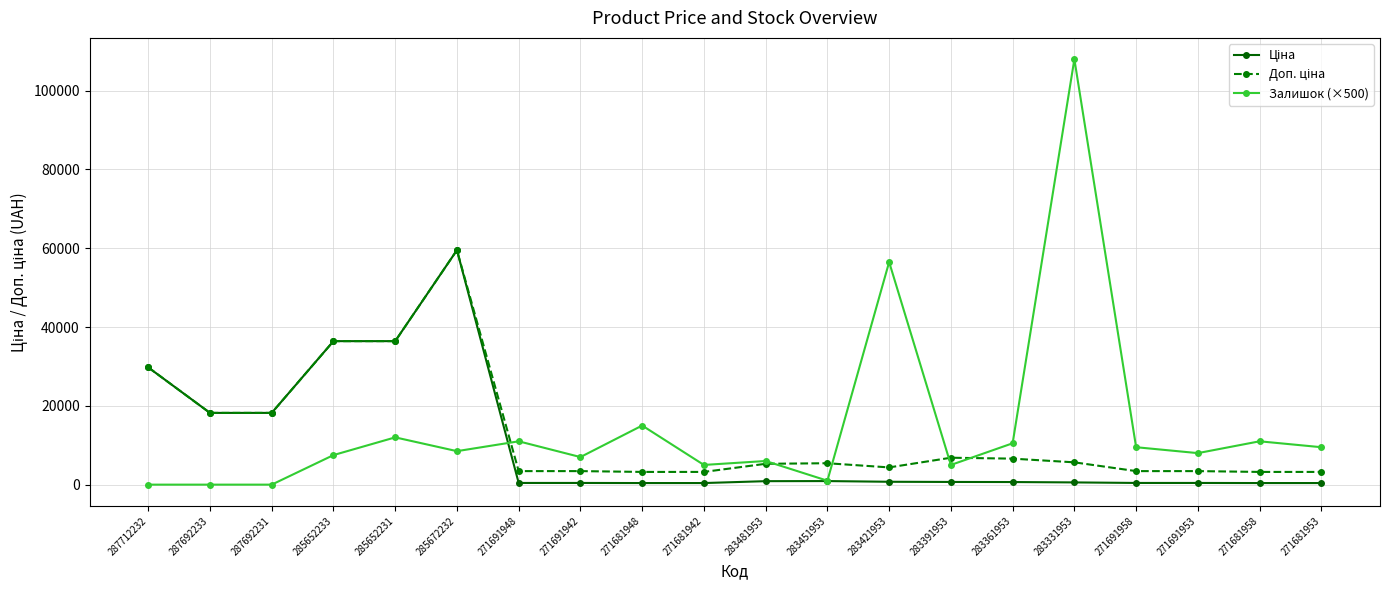

What is the sum of the Залишок (×500) values at 271691958 and 271681942?

14500.0